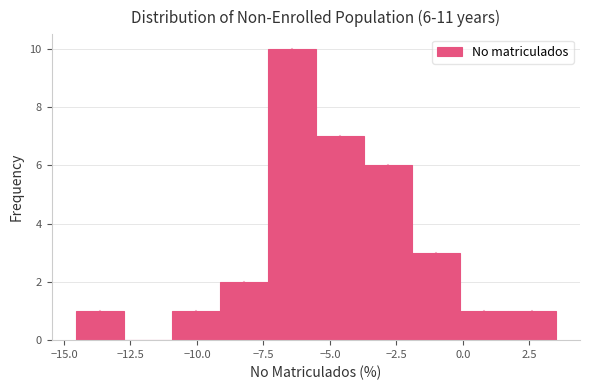

Around what value on the x-axis is the tallest bar? Give the approximate position of its centre, as read against the axis.

-6.5